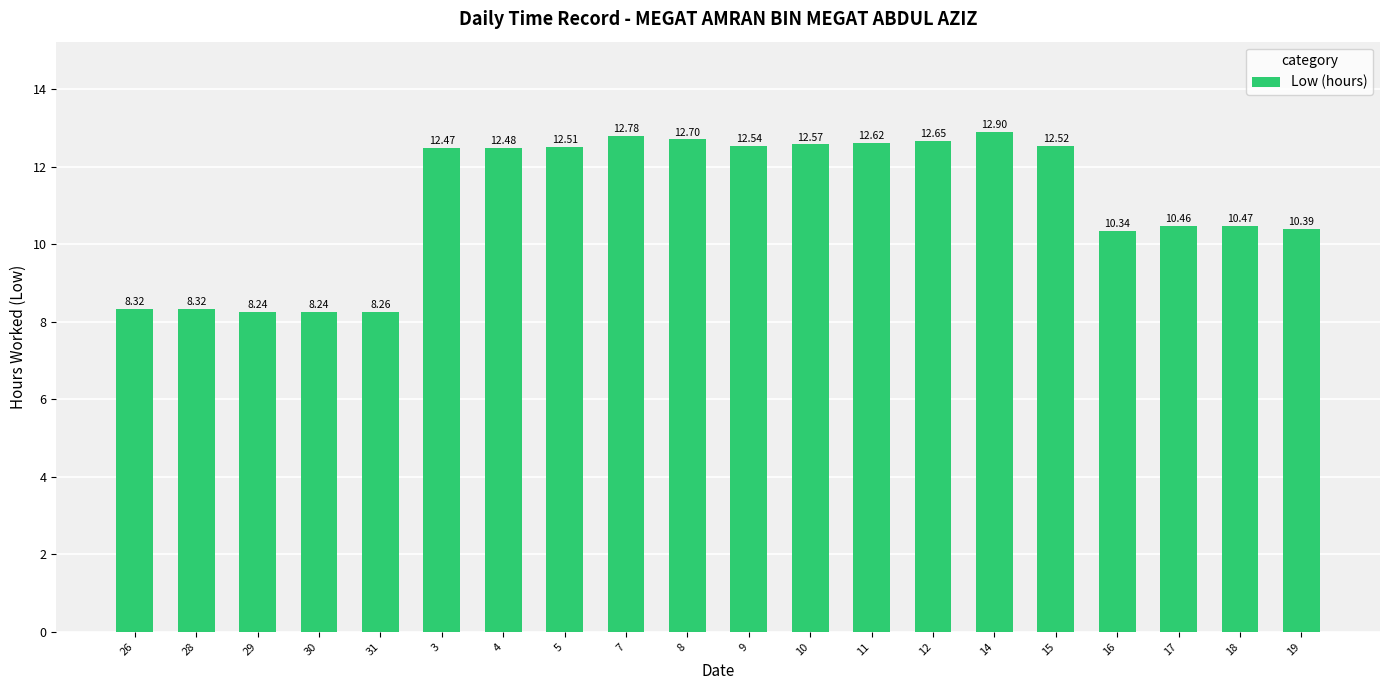

What is the greatest value displayed?

12.9